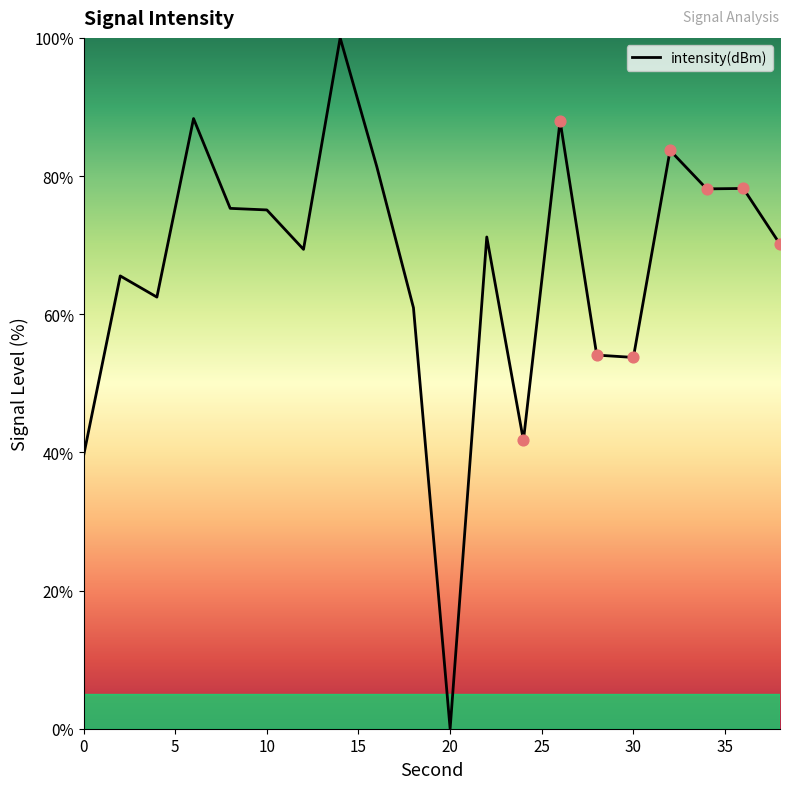

What is the maximum value shown in the chart?

100.0